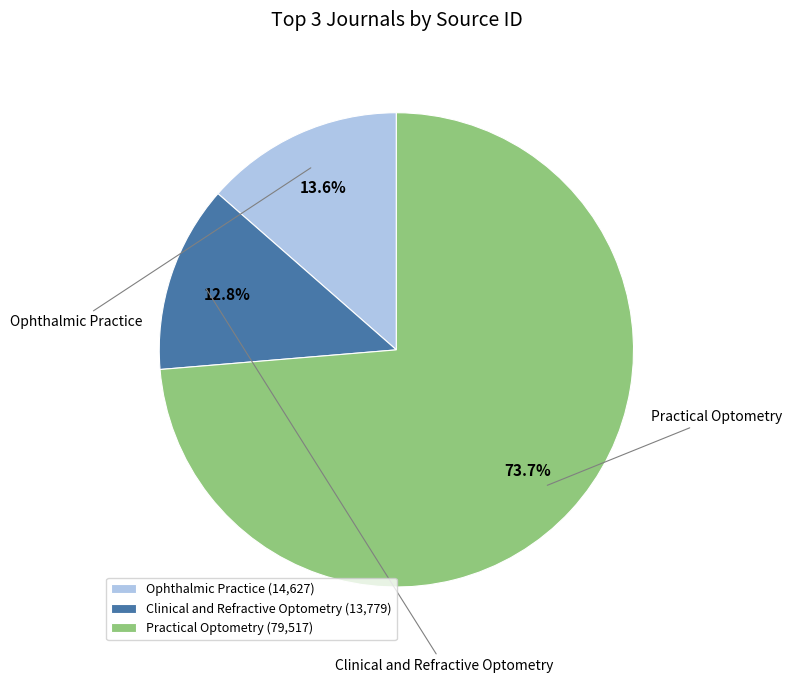

Between Ophthalmic Practice and Clinical and Refractive Optometry, which is larger?

Ophthalmic Practice